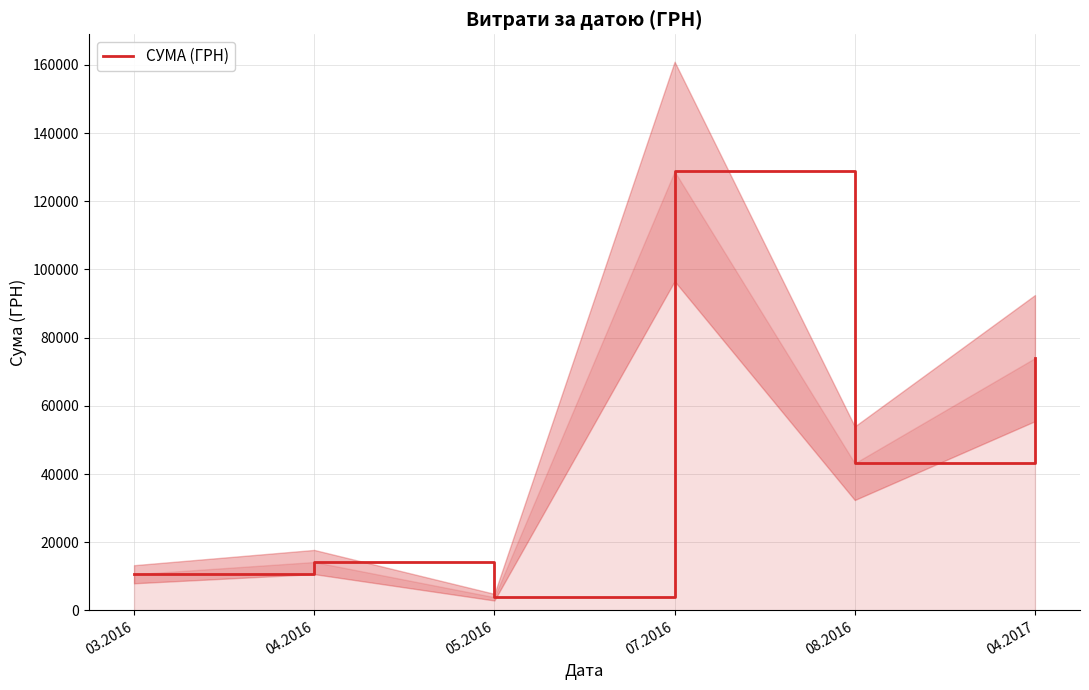

List the labels in order of value, largest first.

07.2016, 04.2017, 08.2016, 04.2016, 03.2016, 05.2016